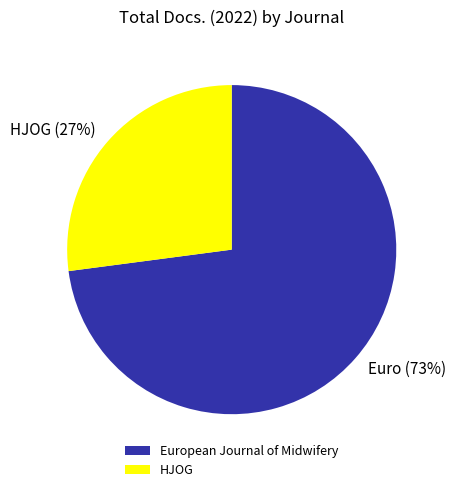

Which category has the biggest portion of the pie?

European Journal of Midwifery